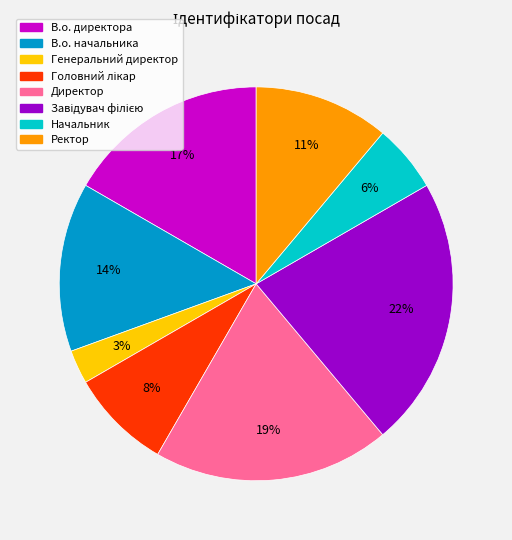

Is there a majority slice in this chart?

No